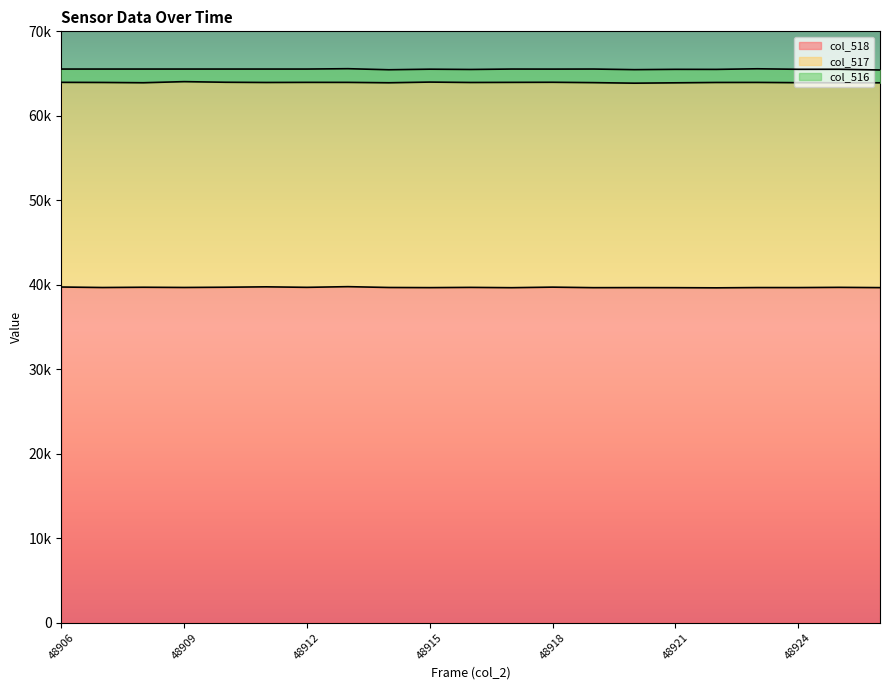

The col_518 series shows 59720 at 48914. True or false?

False